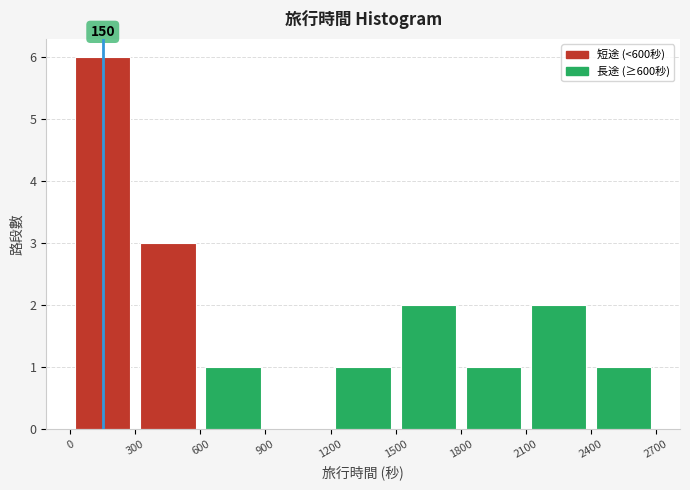

Which range on the x-axis has the tallest bar?

0 to 300